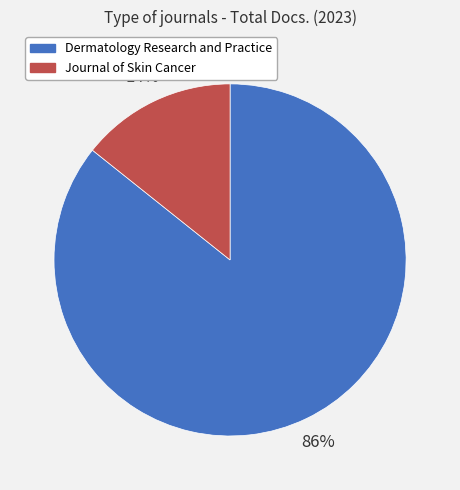

What is the majority slice?

Dermatology Research and Practice